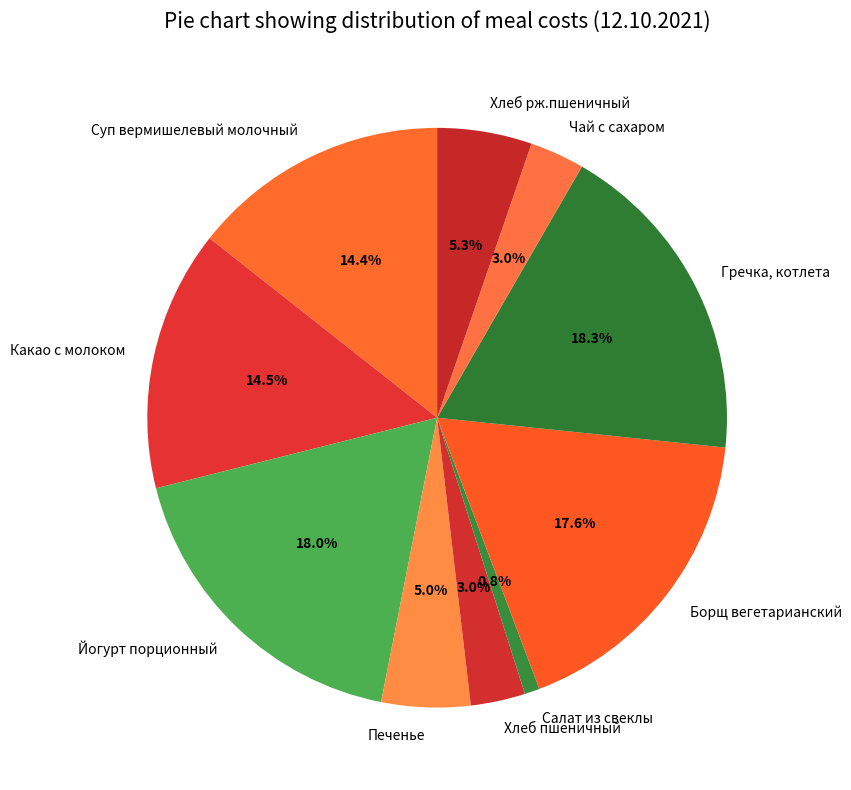

True or false: Гречка, котлета accounts for 18% of the total.

True